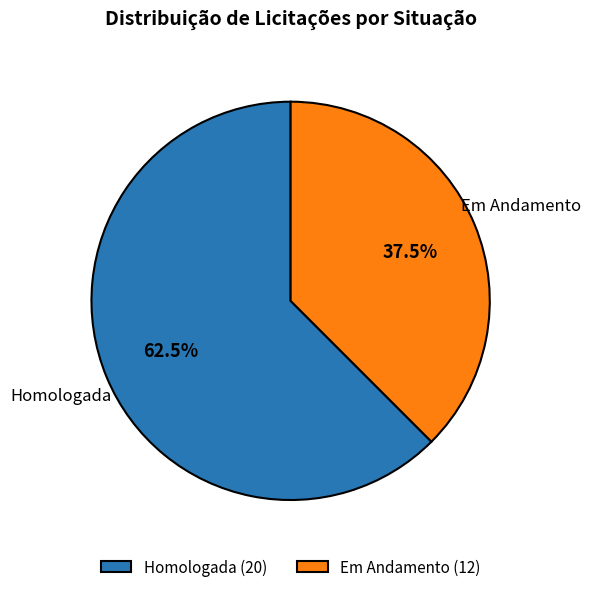

How many slices are in this pie chart?

2